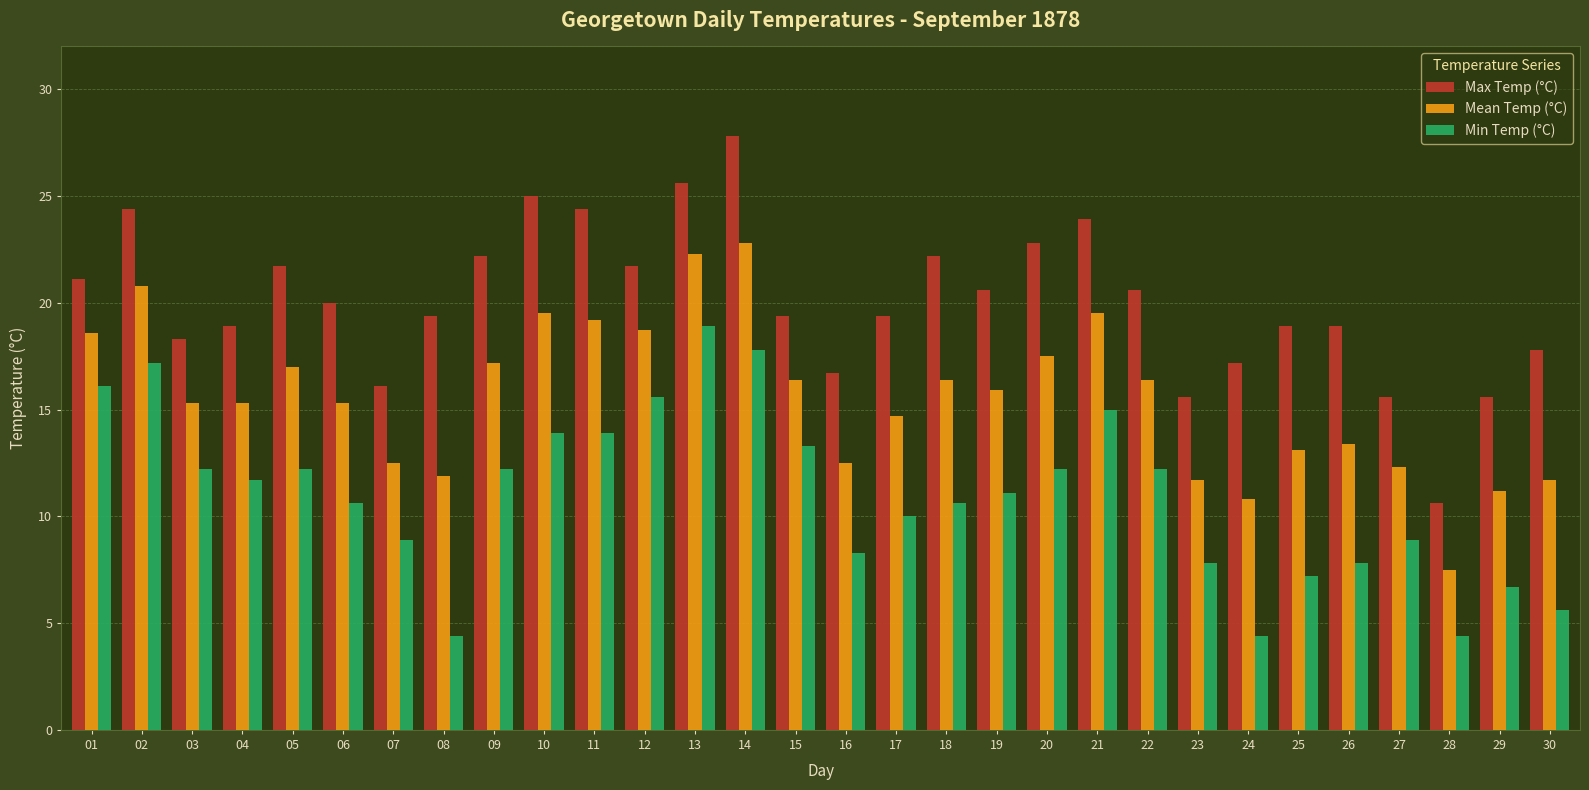

Which category has the lowest value in the Mean Temp (°C) series?

28